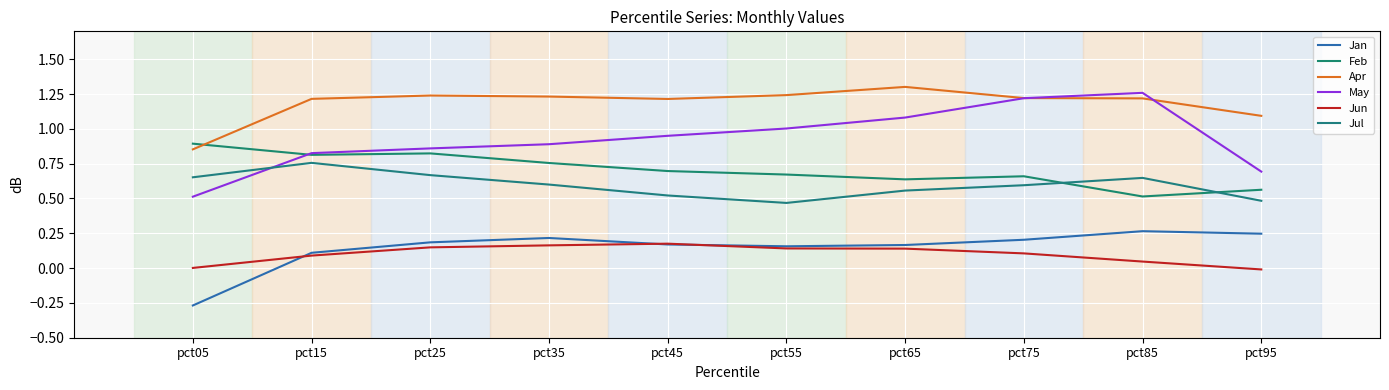

What is the value of the May point at the 4th from the left?

0.9